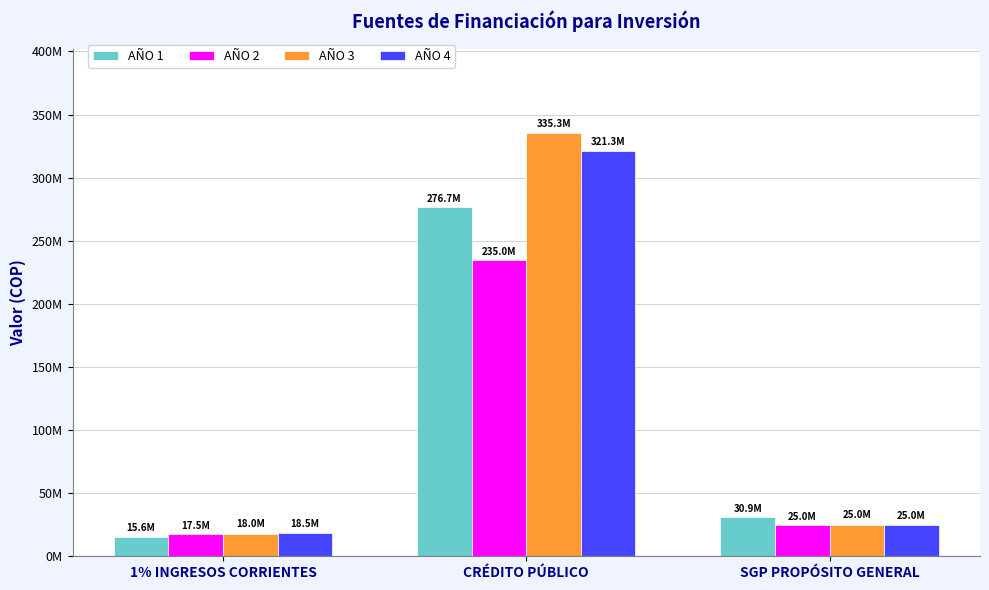

At which label does AÑO 4 reach its minimum?

1% INGRESOS CORRIENTES